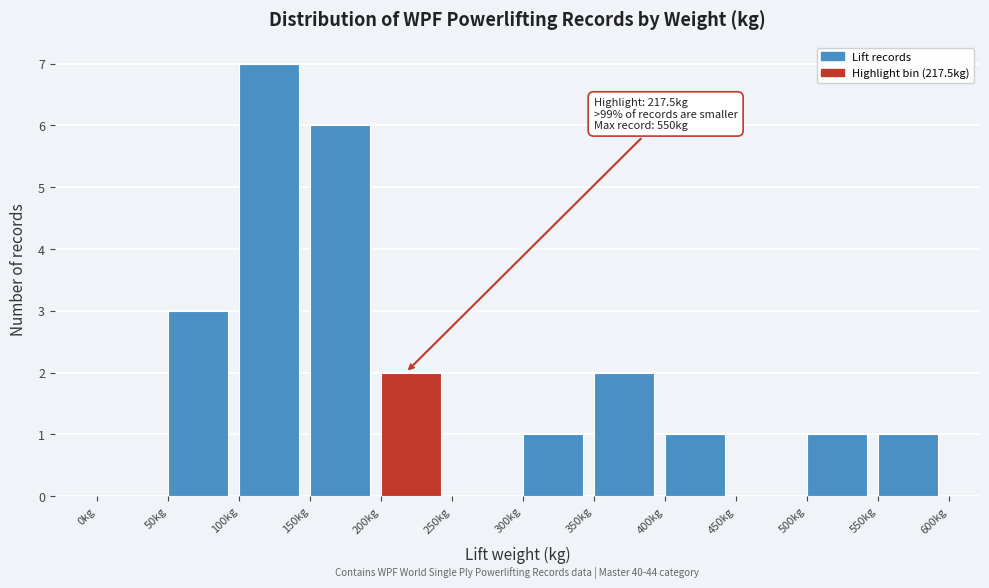

Which range on the x-axis has the tallest bar?

100 to 150